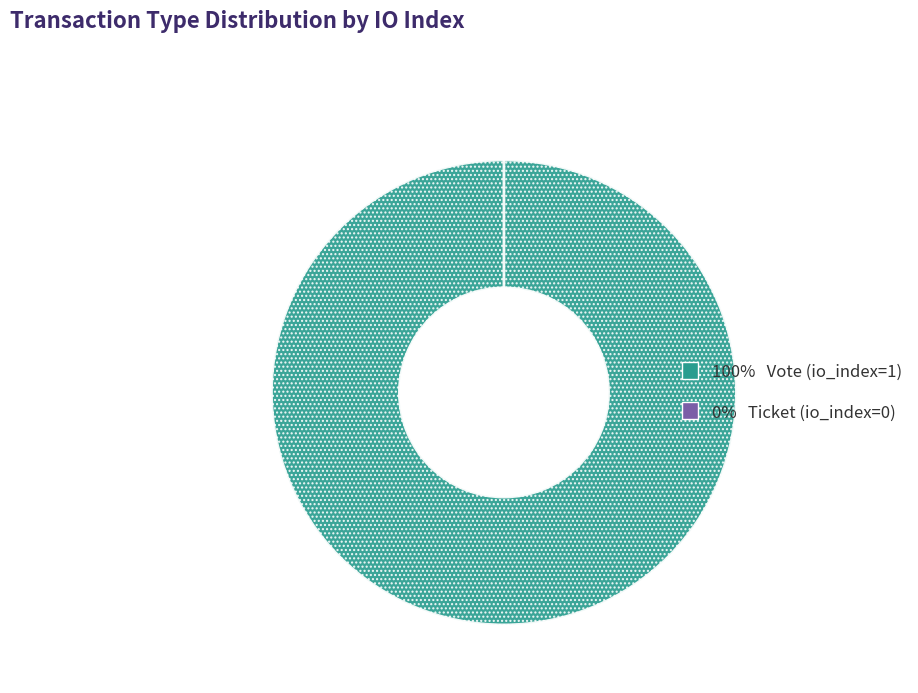

Rank the categories by value from lowest to highest.

Ticket (io_index=0), Vote (io_index=1)